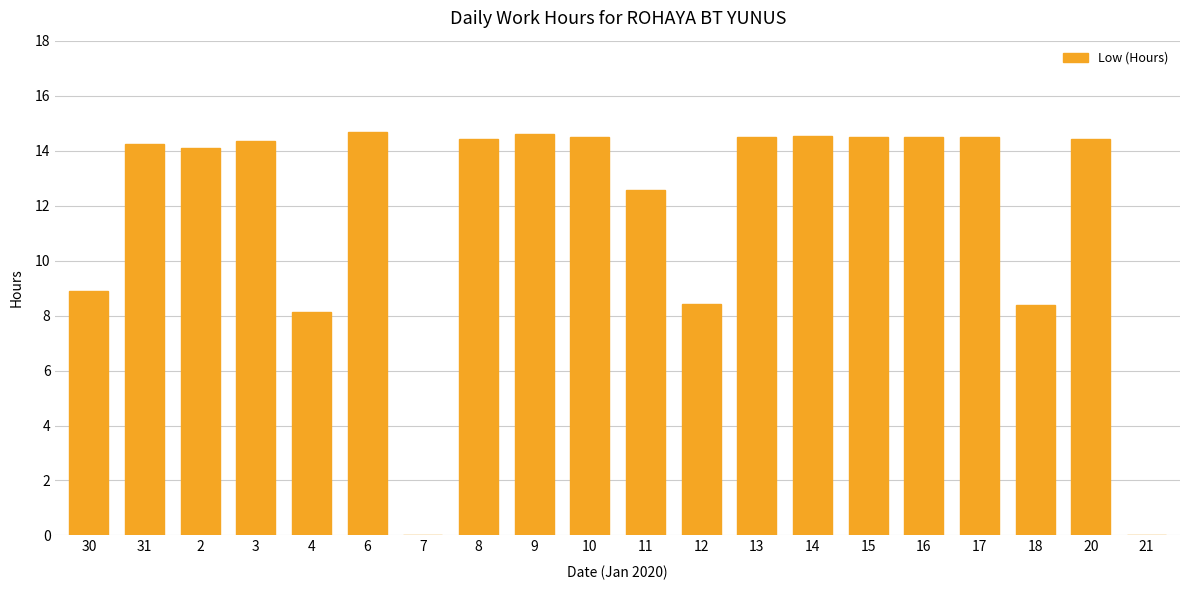

What is the sum of all values?

234.2